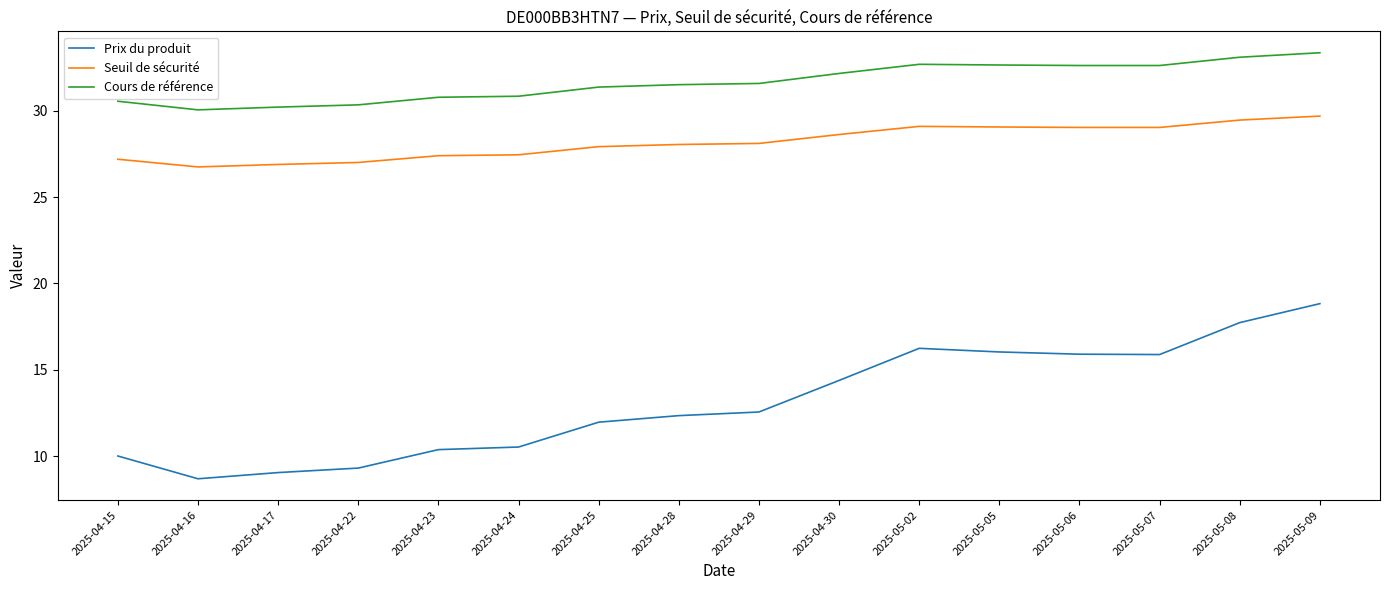

Which series has the widest spread of values?

Prix du produit